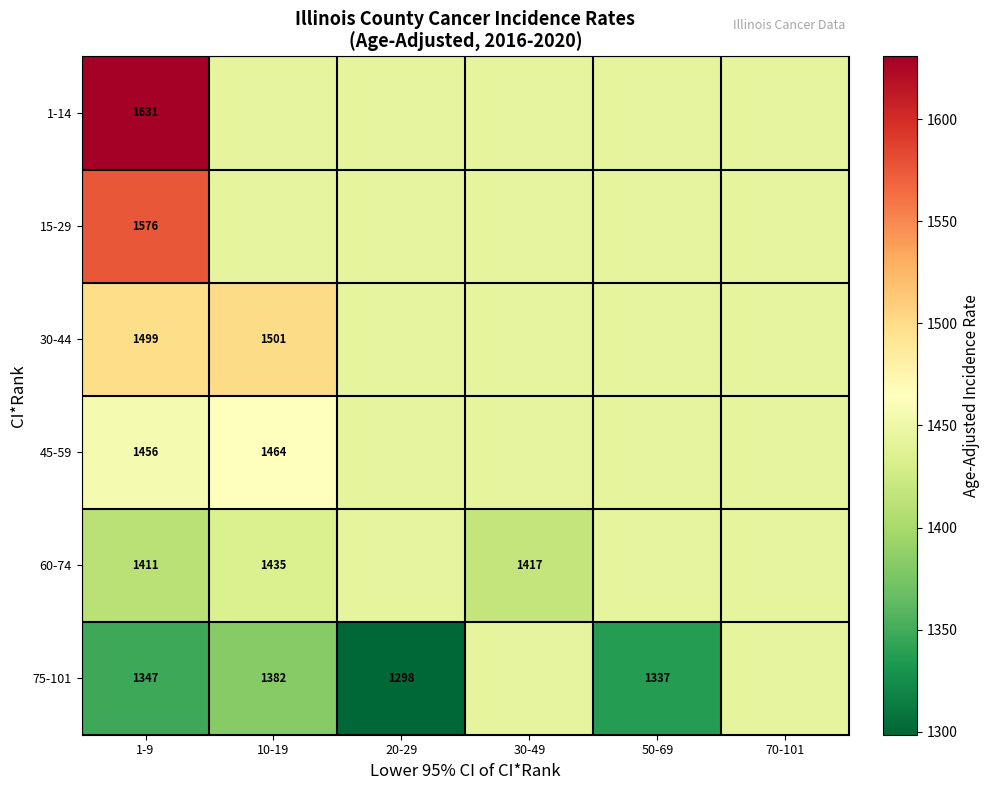

What is the highest value of the 60-74 series?

1442.7